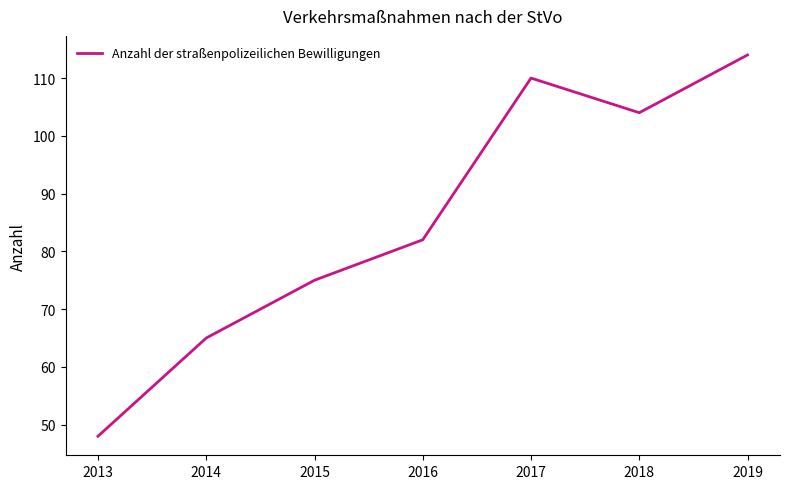

How many lines are shown in the chart?

1